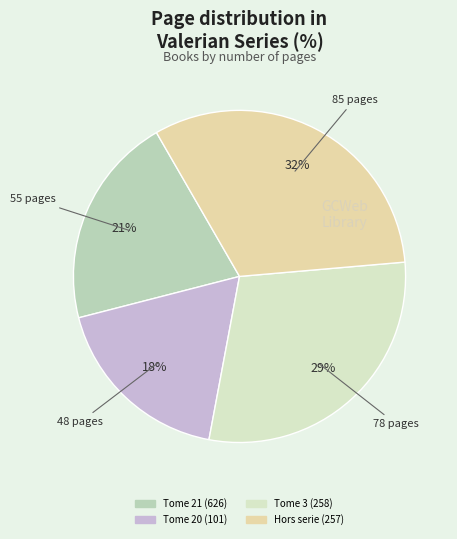

Does Hors serie (257) account for over 50% of the chart?

No